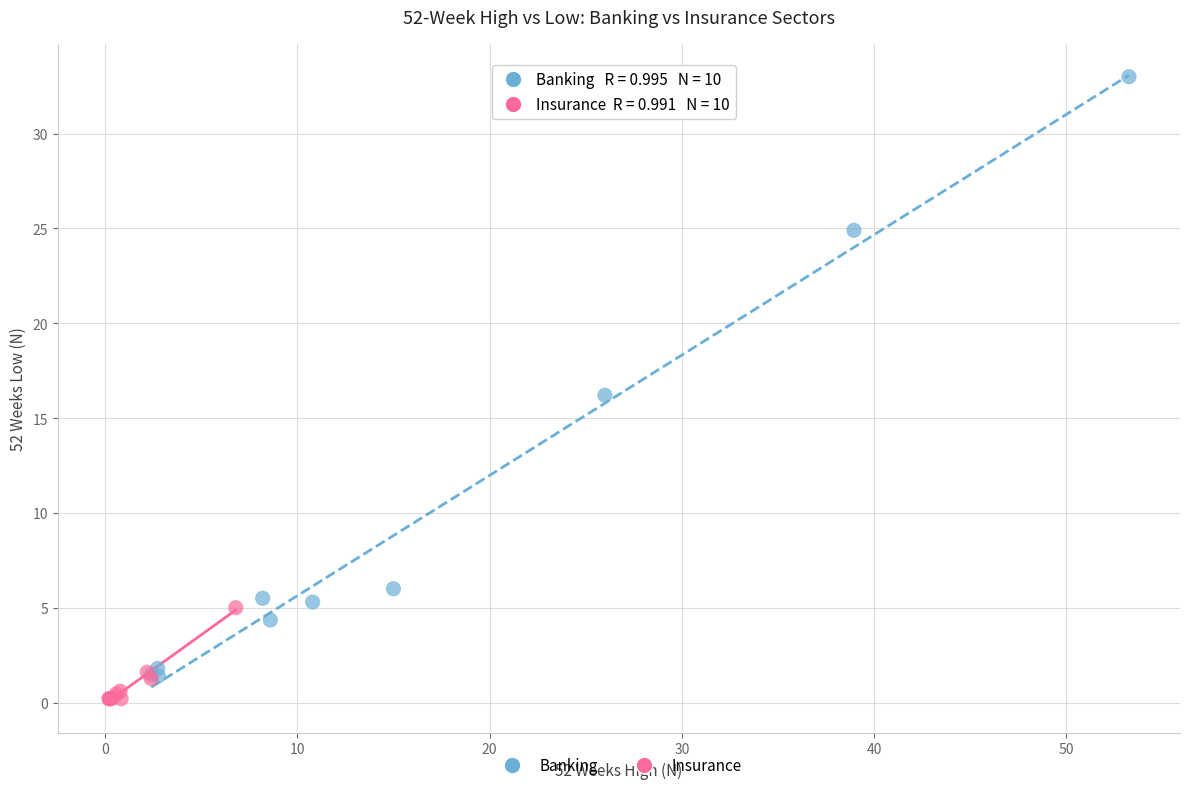

What are all the series names shown in the legend?

Banking, Insurance